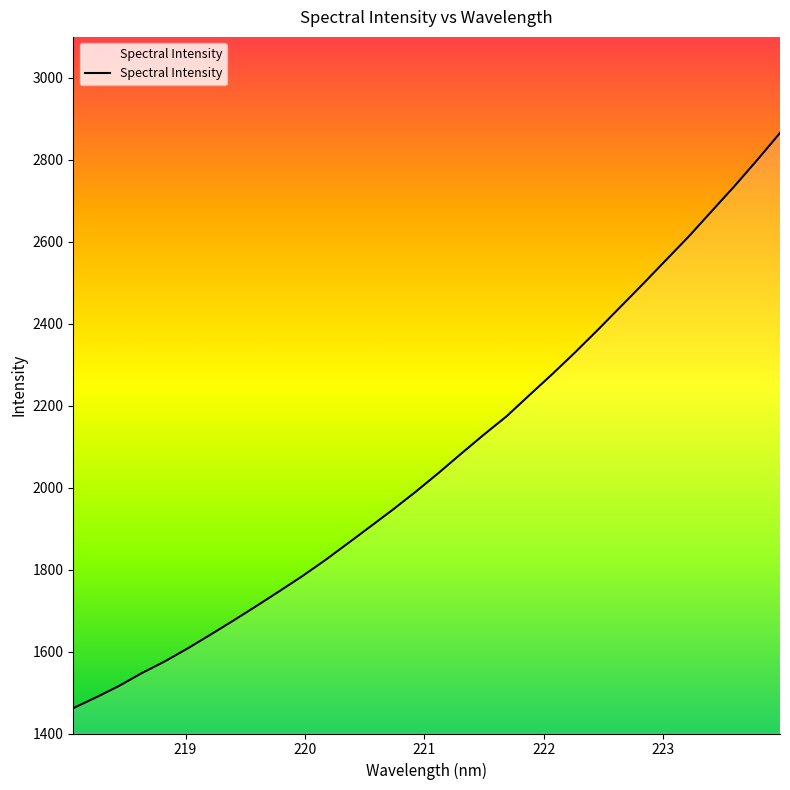

Count the number of data series in this chart.

1